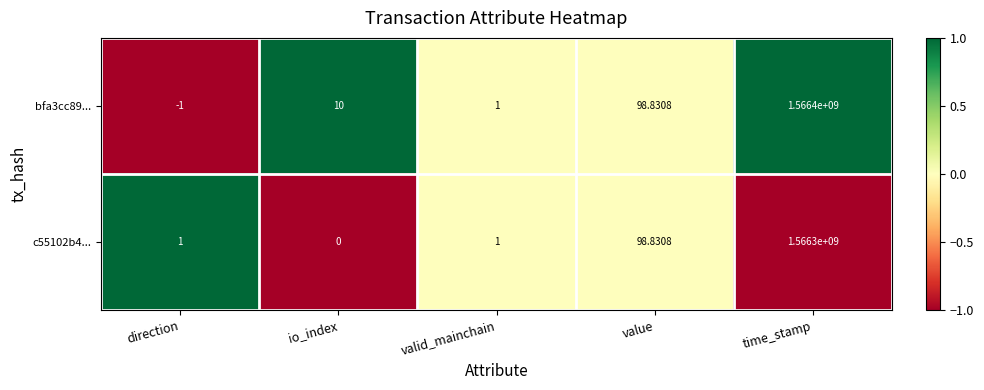

List the labels in order of bfa3cc89... value, largest first.

time_stamp, value, io_index, valid_mainchain, direction